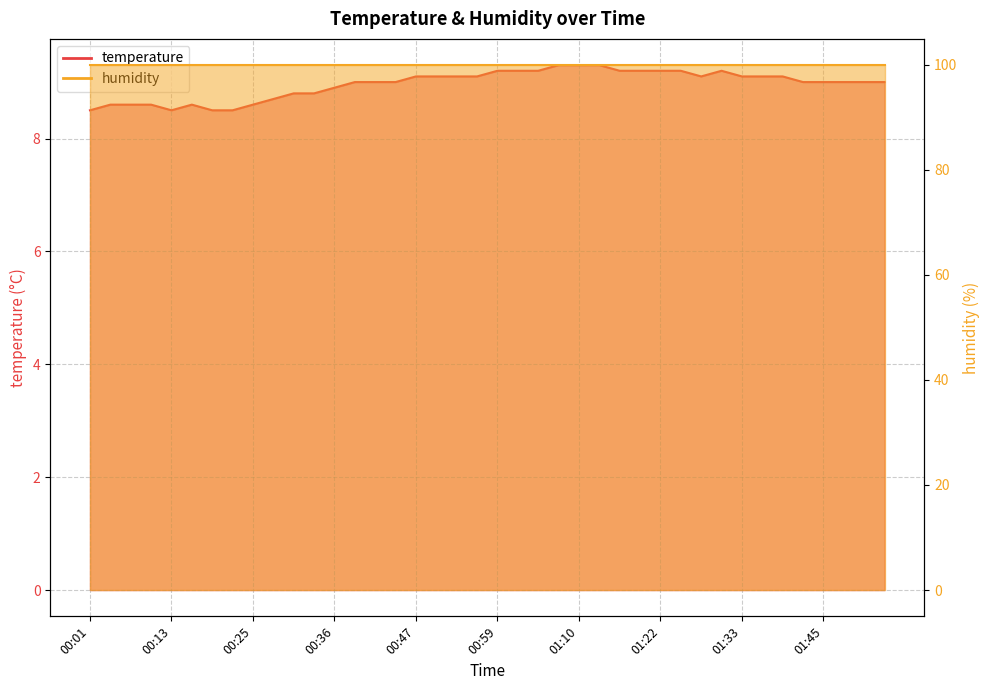

How many values exceed 9?

19